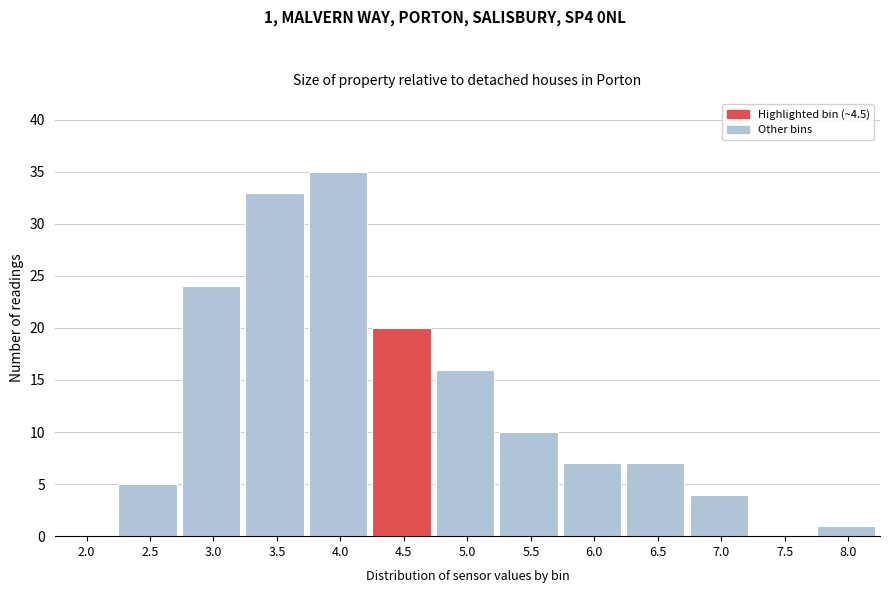

Reading left to right, transcribe all the data shown in this chart.

2.0=0	2.5=5	3.0=24	3.5=33	4.0=35	4.5=20	5.0=16	5.5=10	6.0=7	6.5=7	7.0=4	7.5=0	8.0=1